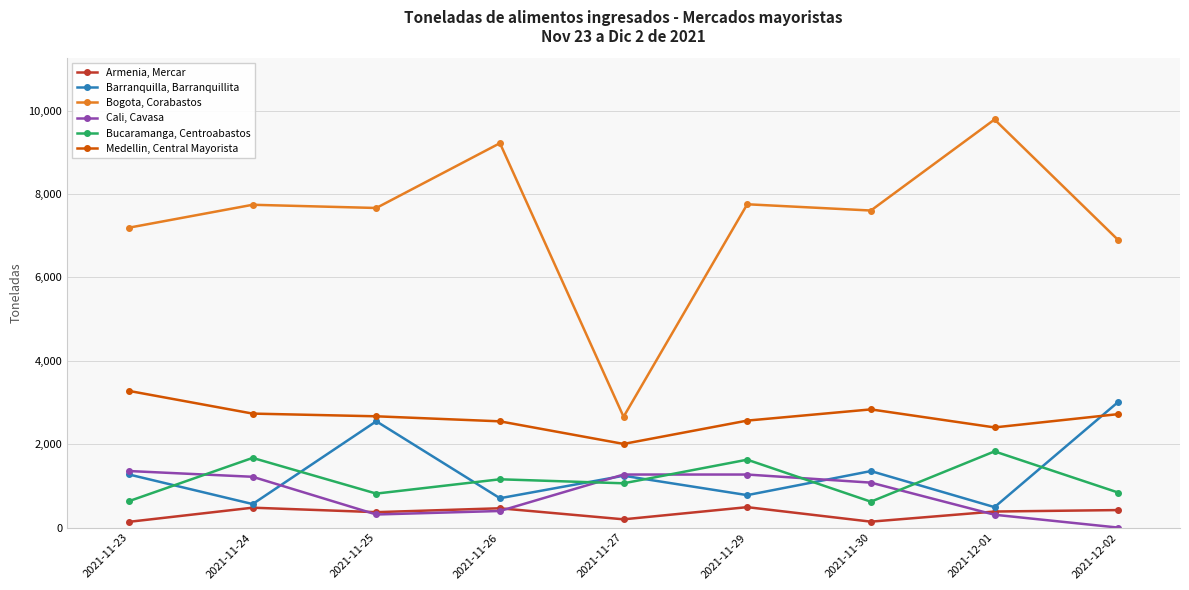

How many lines are shown in the chart?

6